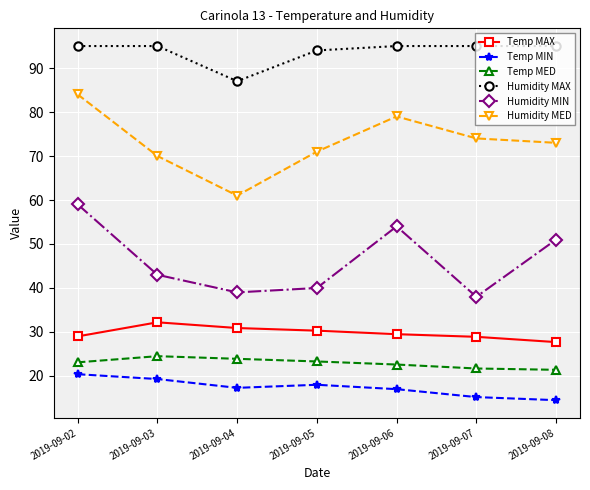

At which category does Humidity MIN reach its first local peak?

2019-09-06